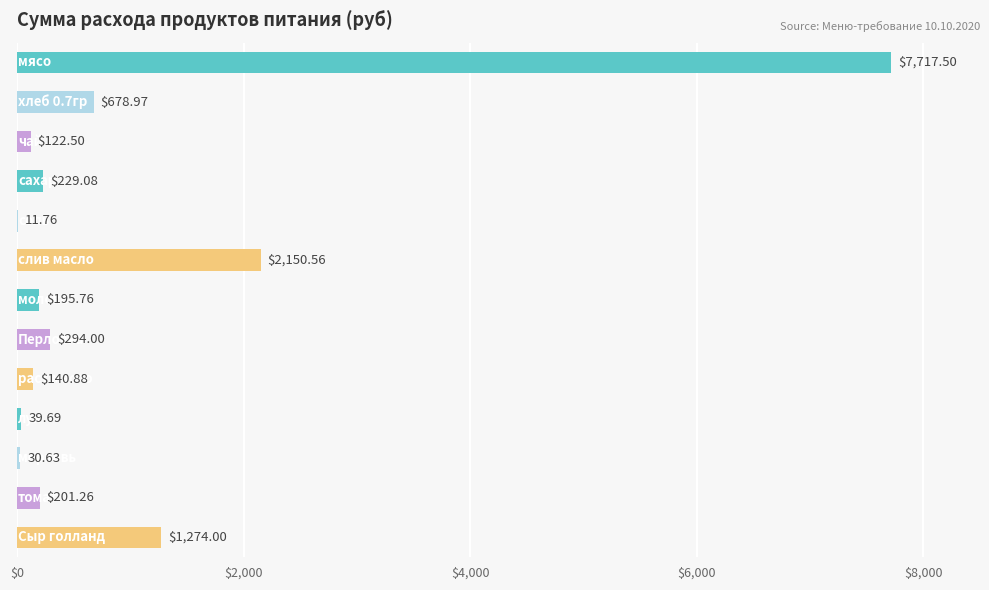

What is the sum of all values?

13086.6